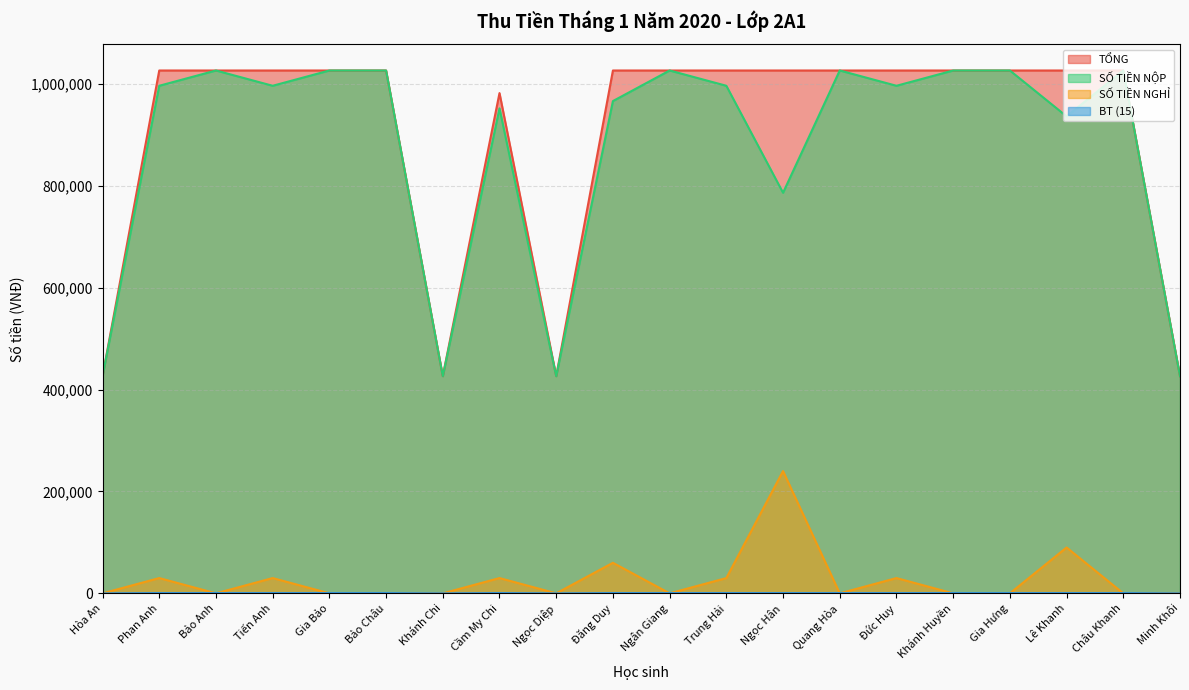

How many categories are shown in the chart?

20